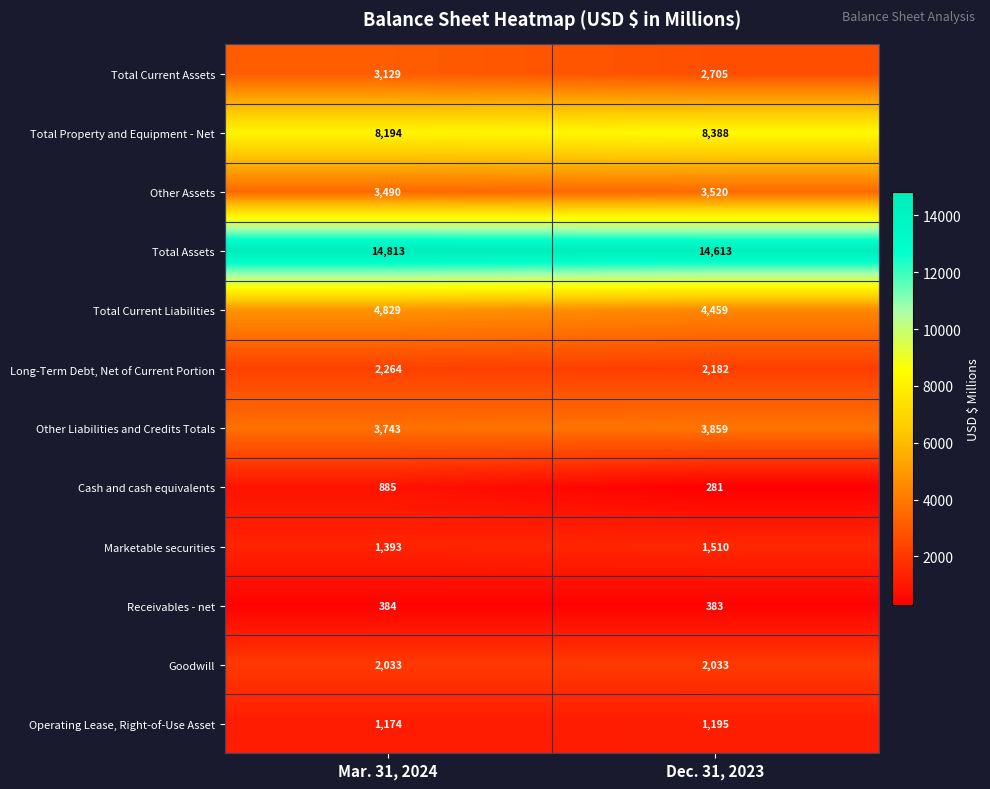

What is the difference between the Cash and cash equivalents values at Mar. 31, 2024 and Dec. 31, 2023?

604